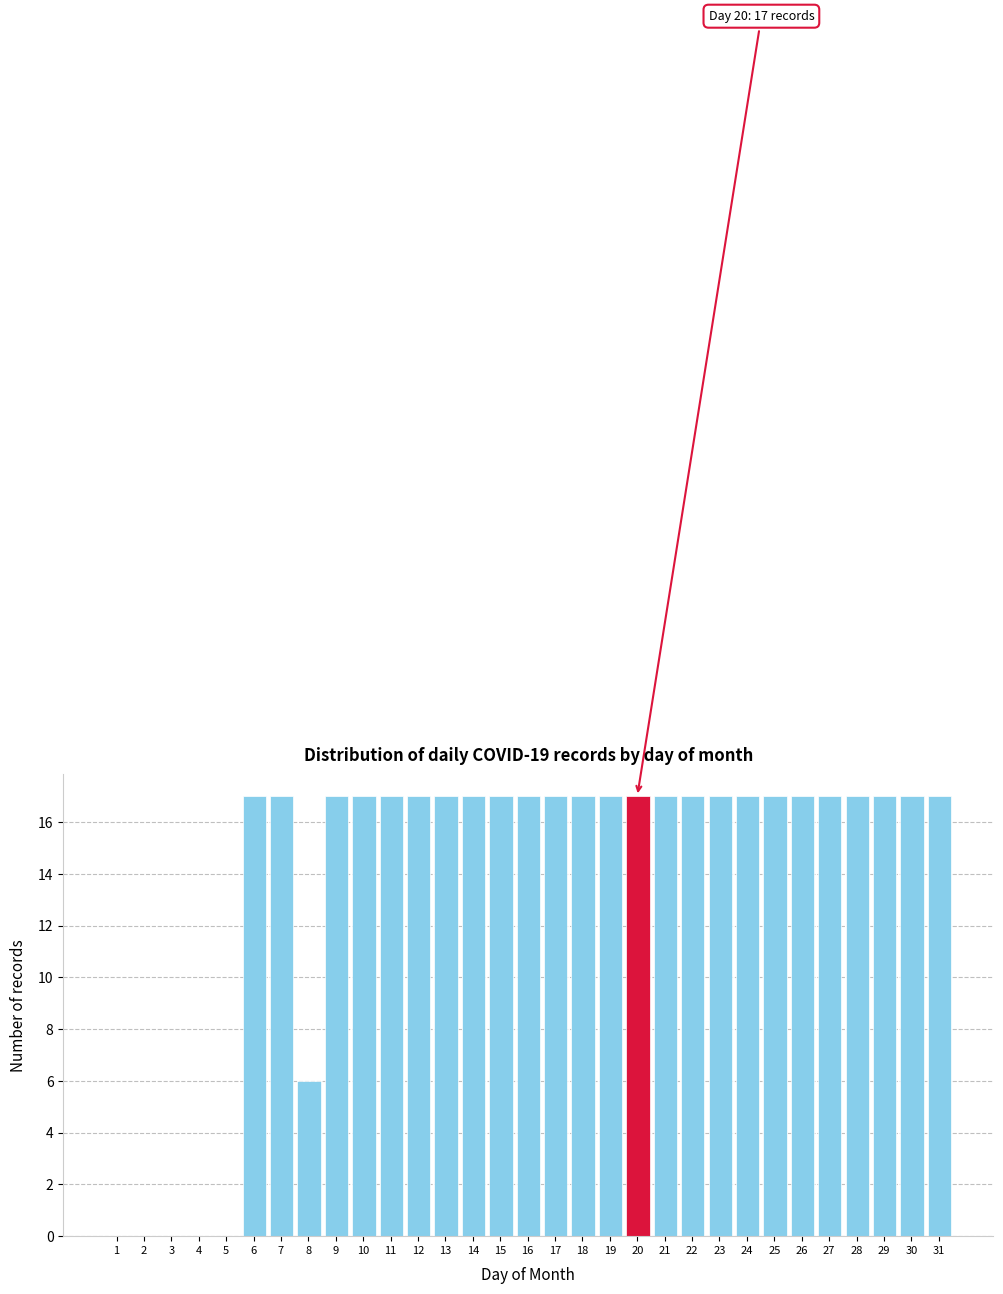

What is the maximum value shown in the chart?

17